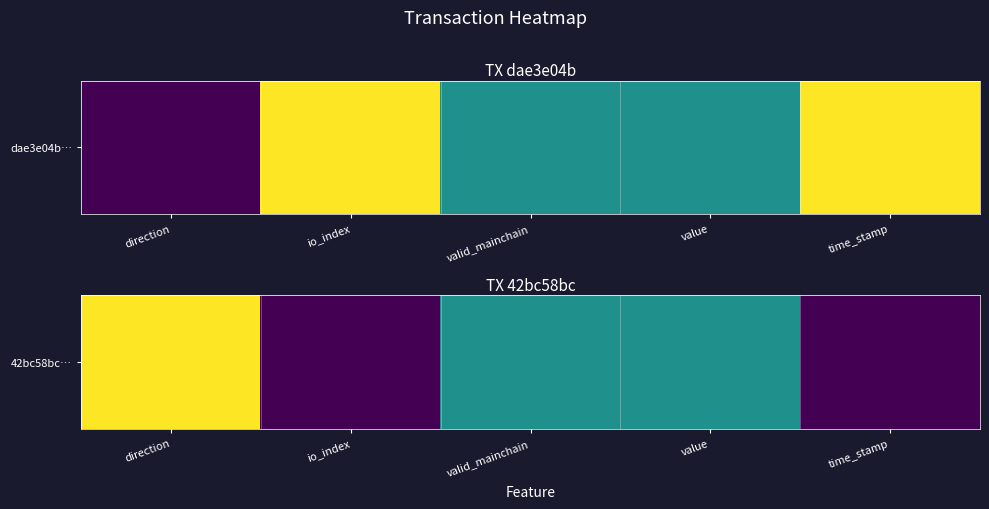

What is the sum of all values?

2.0